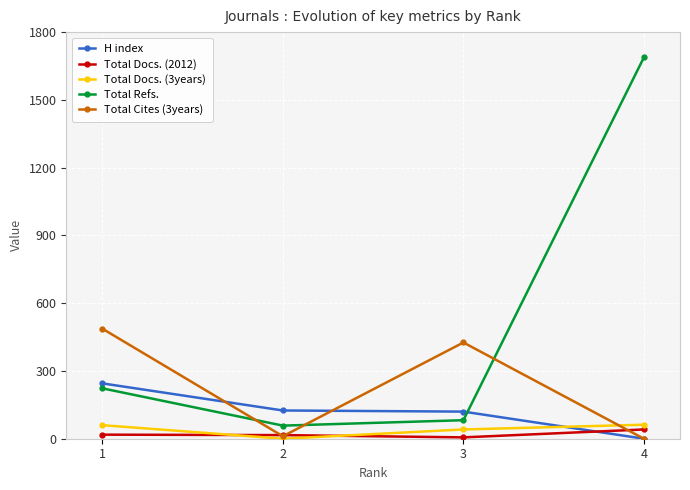

True or false: Total Cites (3years) and Total Docs. (3years) cross at least once.

True